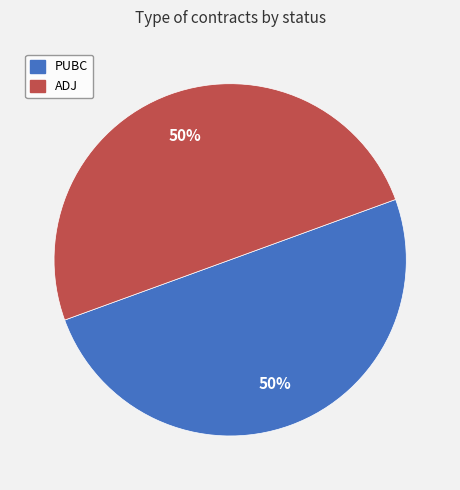

To the nearest percent, what is the average slice percentage?

50%